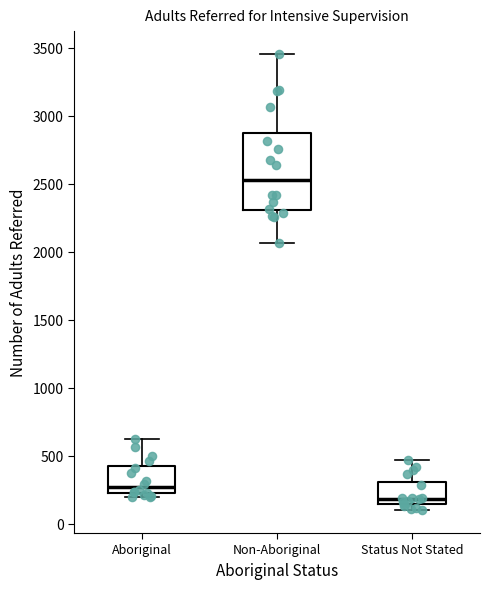

Reading left to right, transcribe this box plot: for each box, give where its median line is, the range the box spans, and where its two whiskers end, as read against the y-axis. The values are not printed on the chart, so give them approximately, as read against the axis.

Aboriginal: median 250, box 200 to 400, whiskers 200 (just below the box's lower edge) to 600
Non-Aboriginal: median 2550, box 2300 to 2900, whiskers 2050 to 3450
Status Not Stated: median 200, box 150 to 300, whiskers 100 to 450